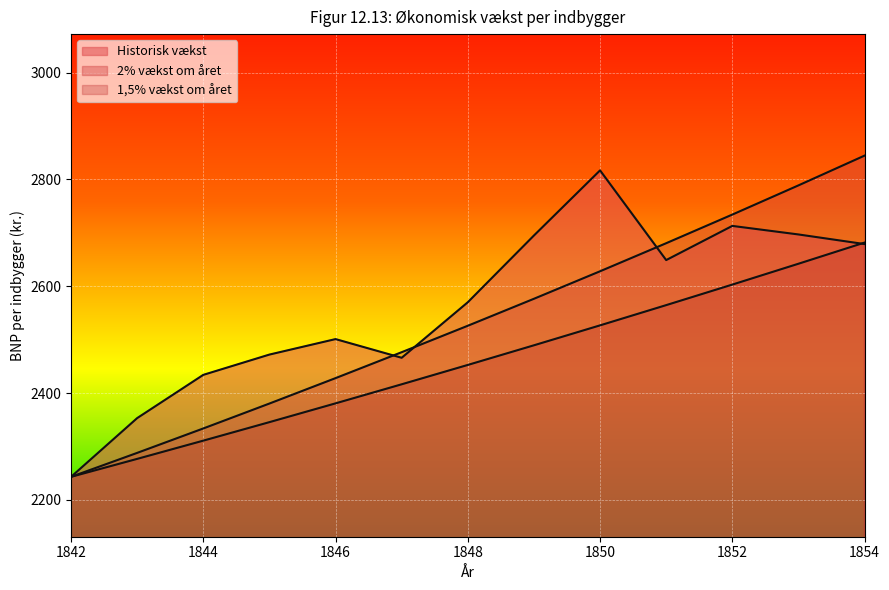

The value of Historisk vækst at 1847 is 2466.0. True or false?

True